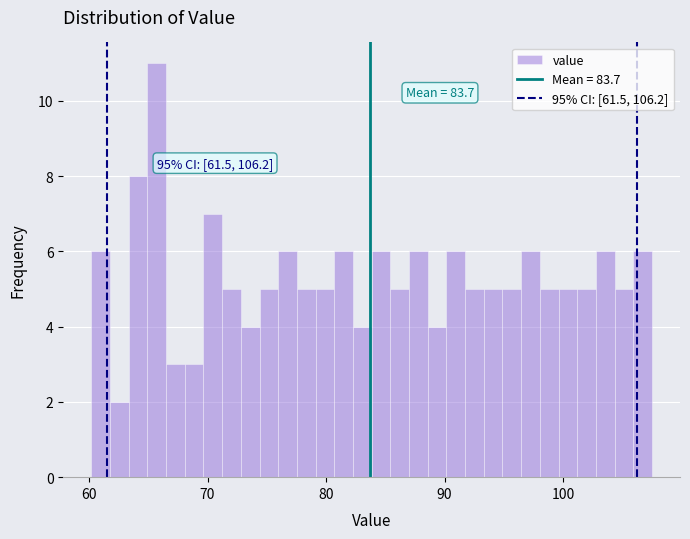

Read against the x-axis, roughly where is the centre of the tallest bar?

66